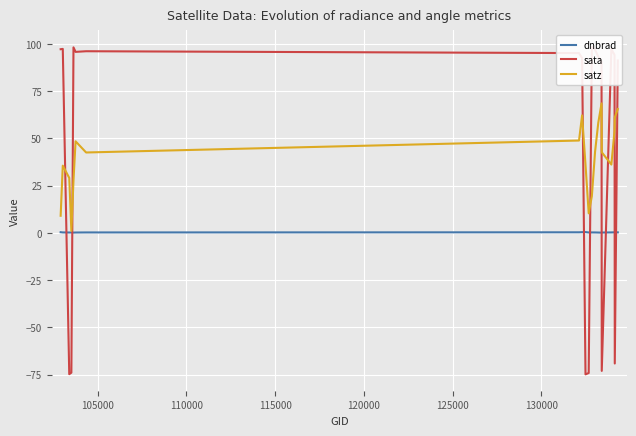

Does the chart display data point markers on the line(s)?

No